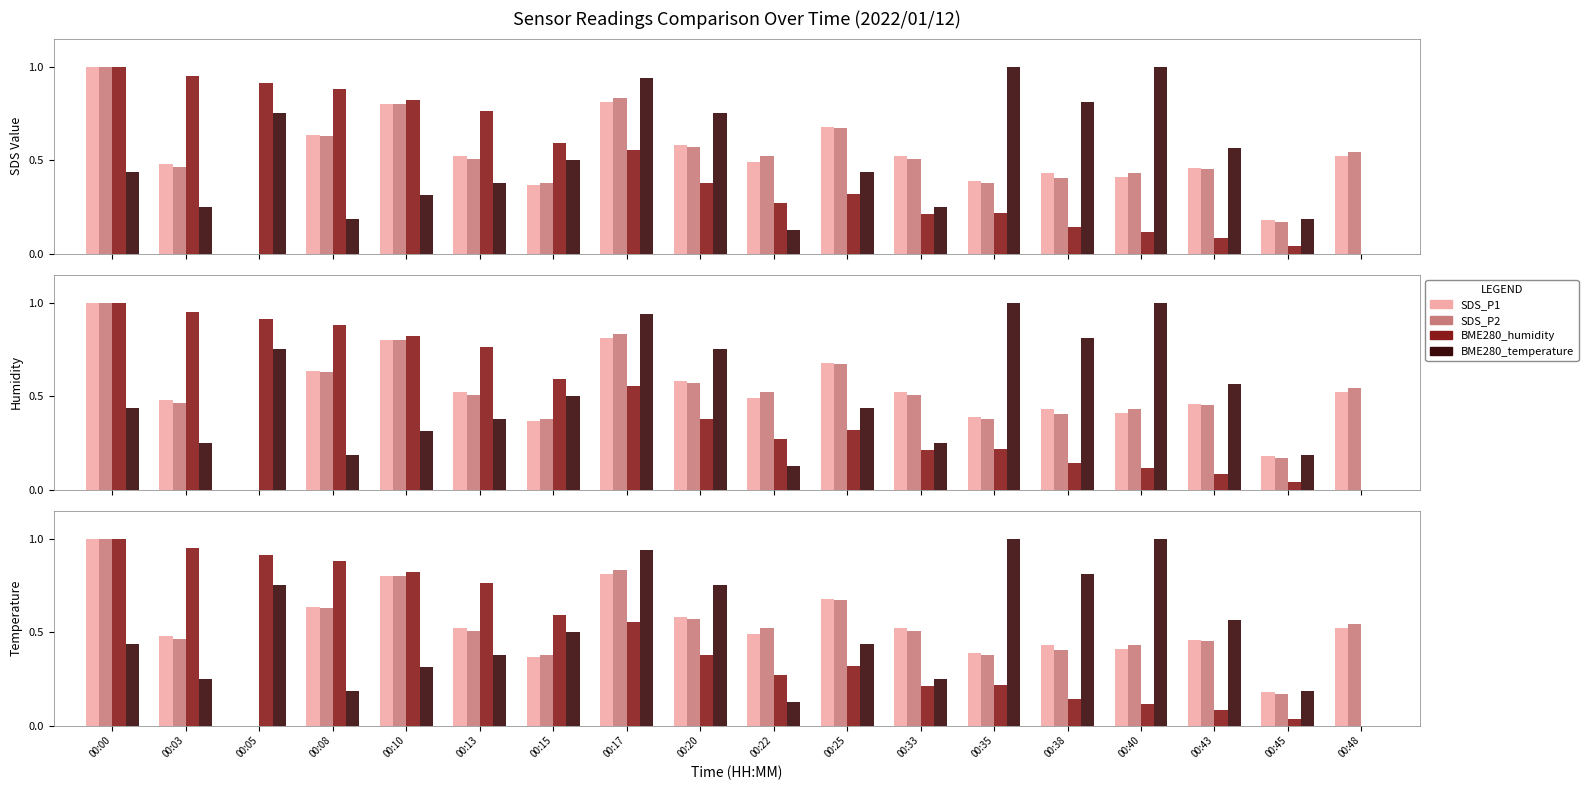

True or false: BME280_humidity has a value of 1.0 at 00:03.

True